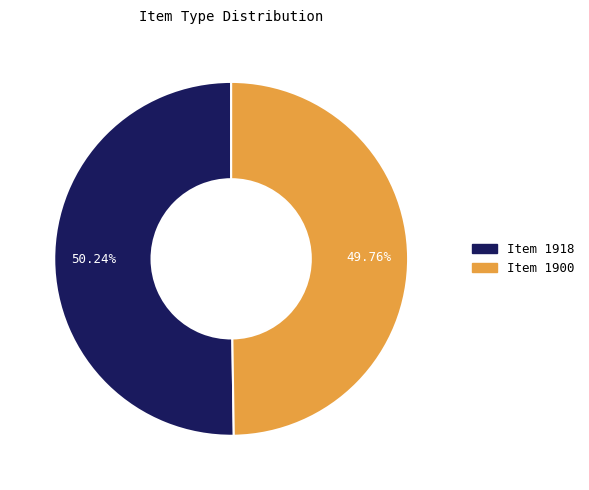

Is there a majority slice in this chart?

Yes